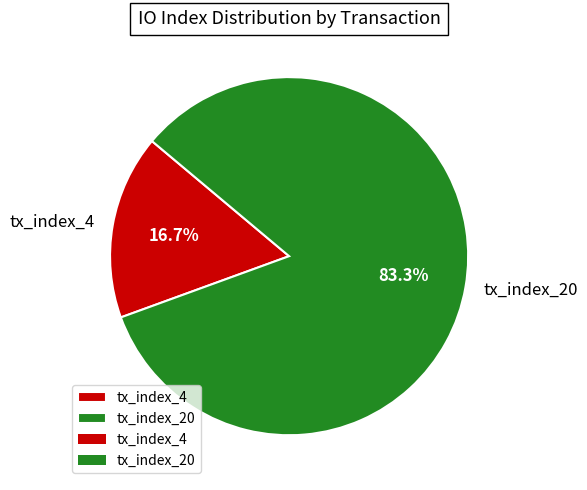

What is the largest slice in the pie chart?

tx_index_20